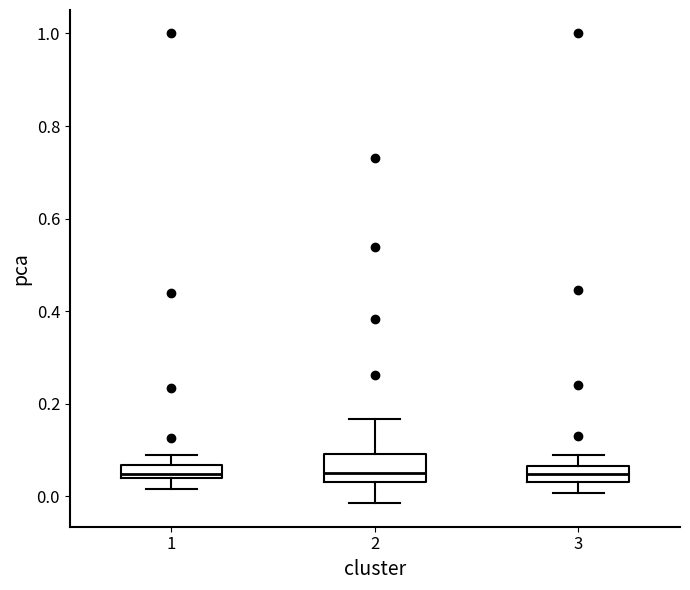

Where is the lower edge of the box at x = 3 on the y-axis? The values are not printed on the chart, so give them approximately, as read against the axis.

0.04